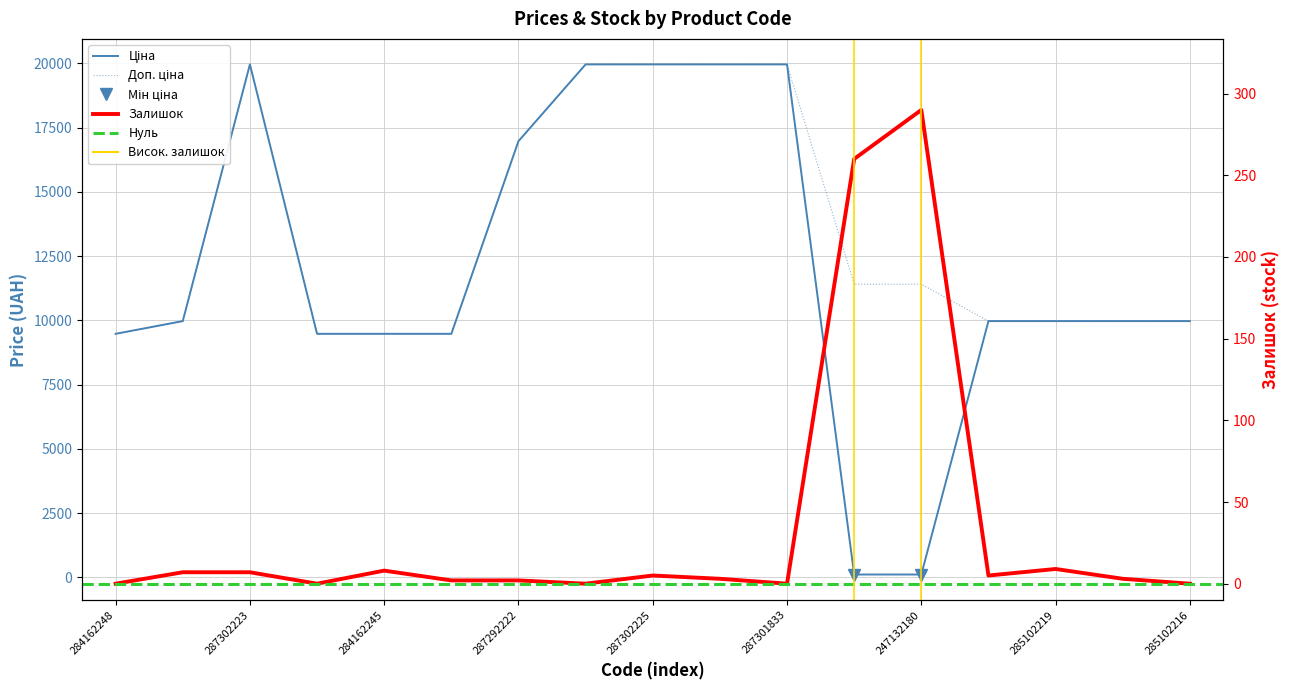

At which category does Залишок reach its first local valley?

284162246